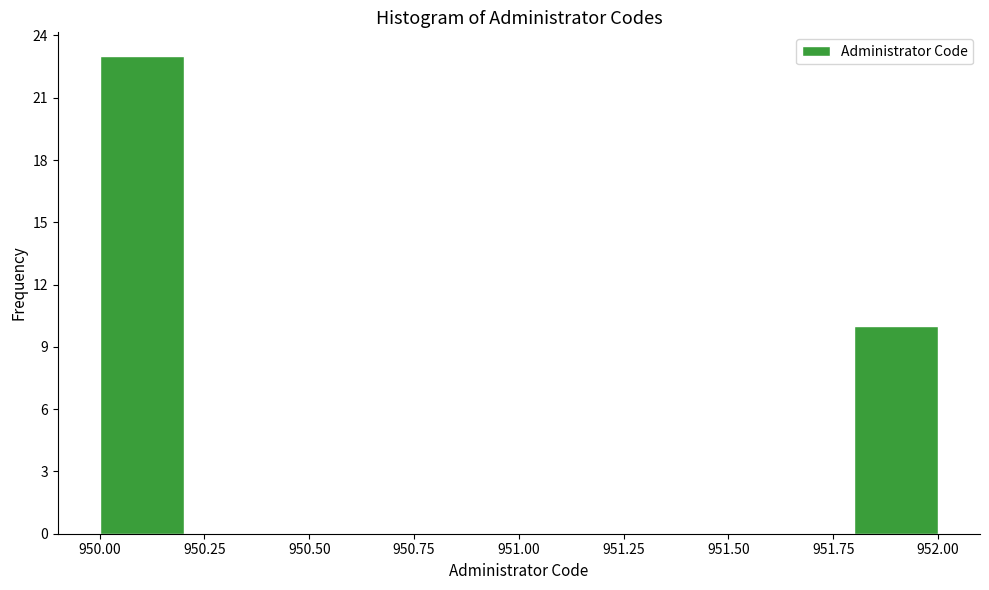

How tall is the bar that spans 951.8 to 952.0 on the x-axis? The values are not printed on the chart, so give them approximately, as read against the axis.

10